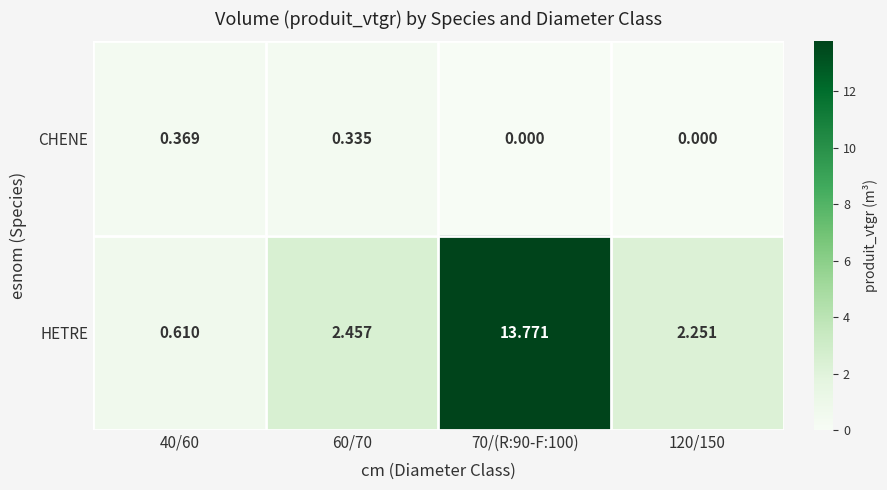

List the series in order of their overall mean, lowest first.

CHENE, HETRE